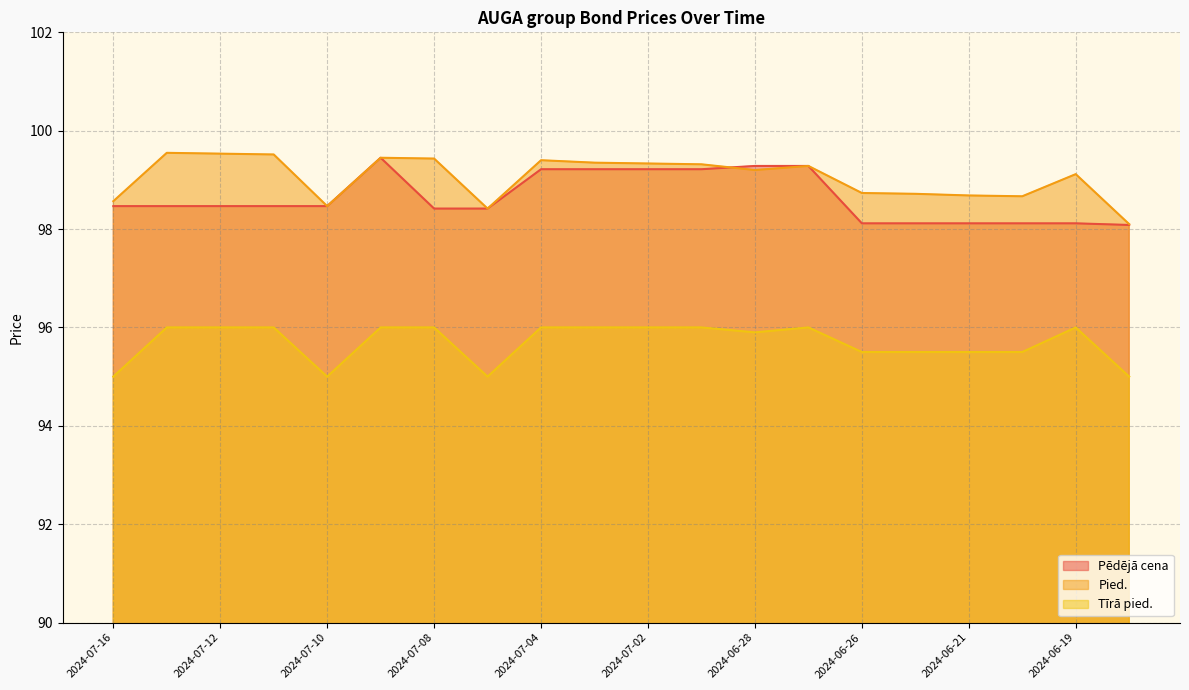

What is the difference between the maximum and minimum values in the Pēdējā cena series?

1.4